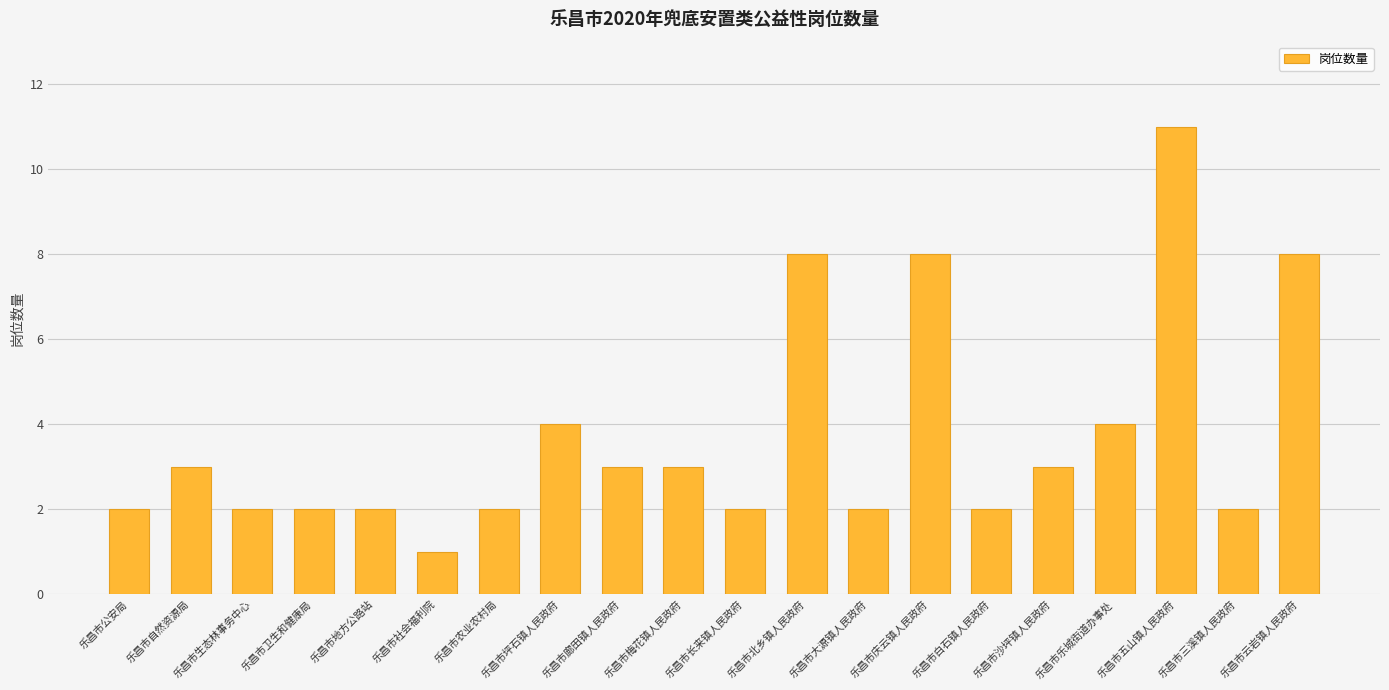

What is the difference between the values at 乐昌市社会福利院 and 乐昌市五山镇人民政府?

10